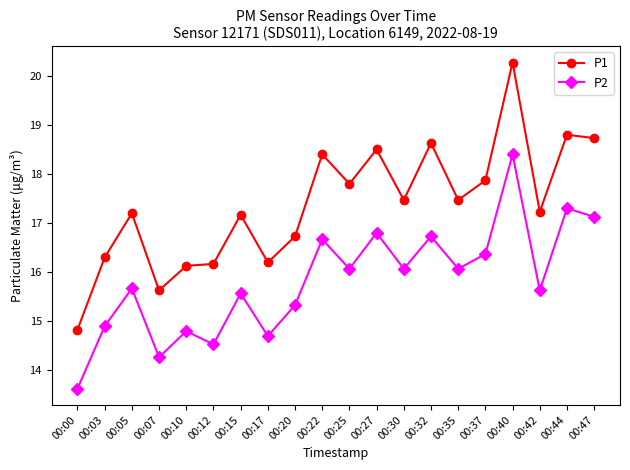

How many values in the P1 series are below 17?

7